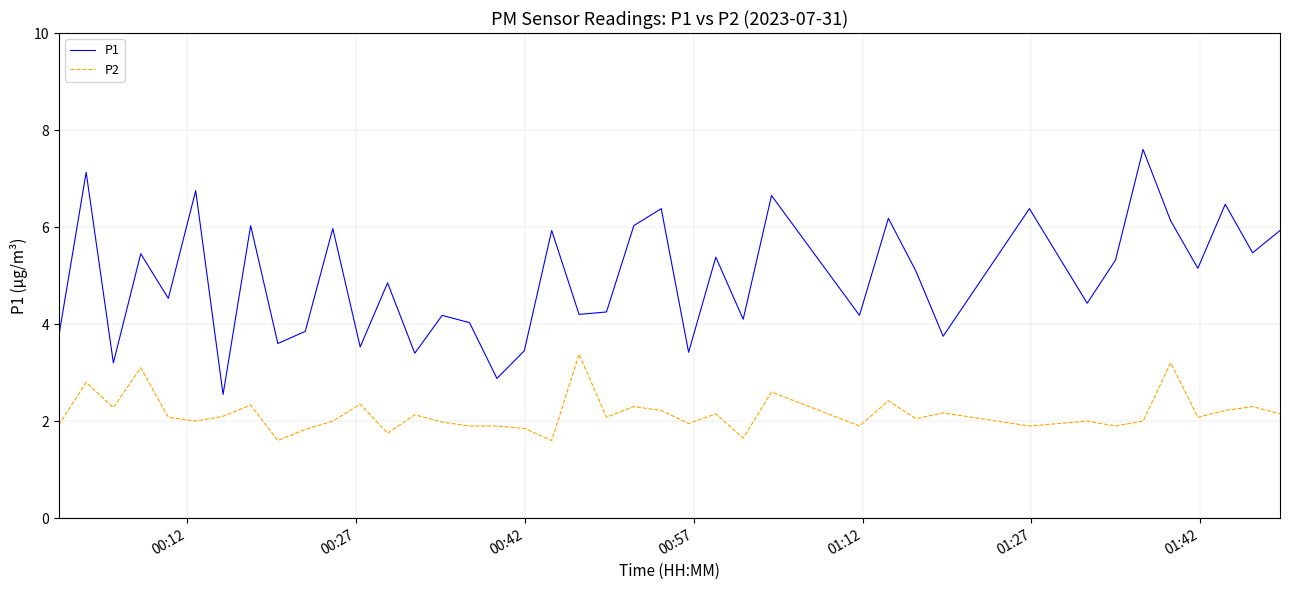

Does the chart have visible grid lines?

Yes